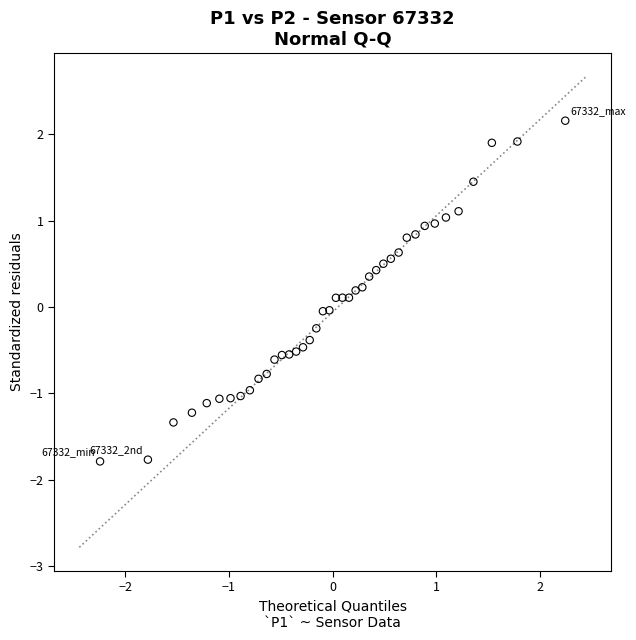

What is the range of X values (max minus min)?

4.5